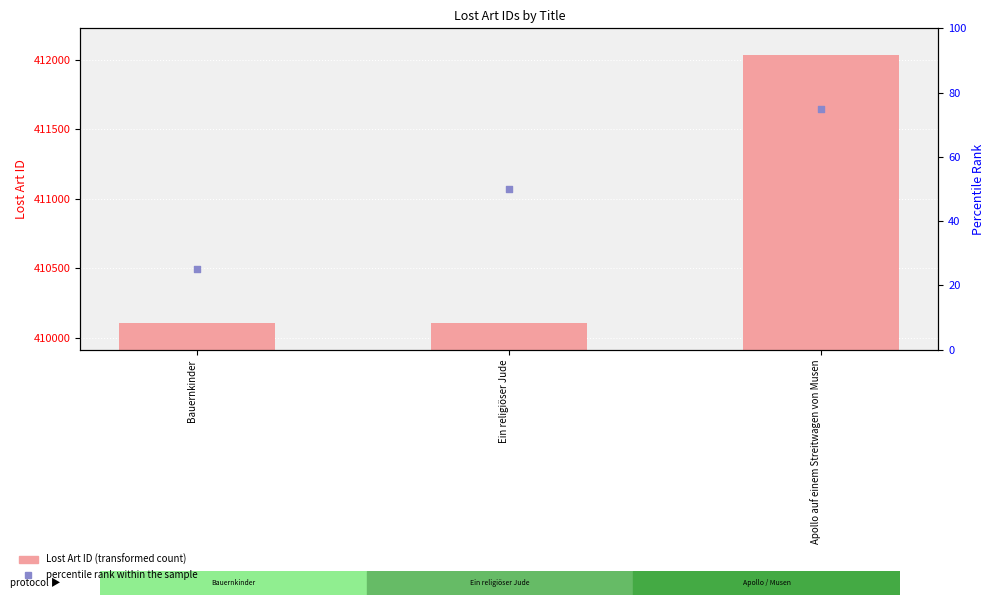

Which series reaches the maximum Y coordinate?

Lost Art ID